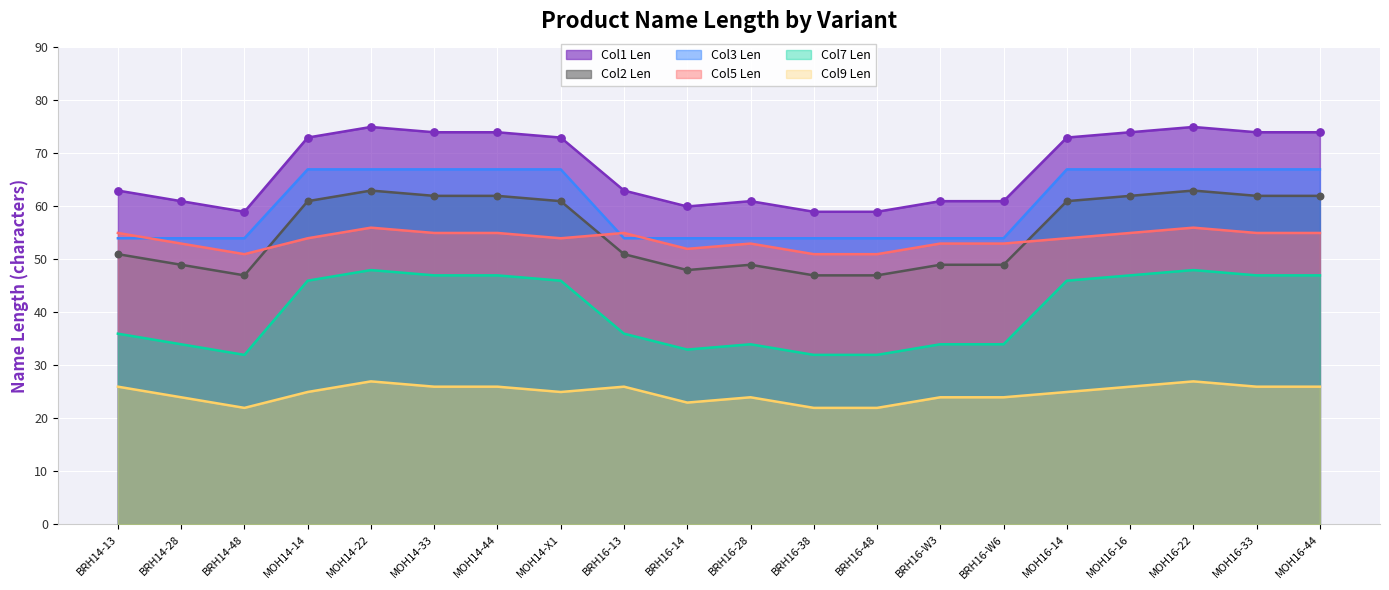

Which series has the largest total across all categories?

Col1 Len